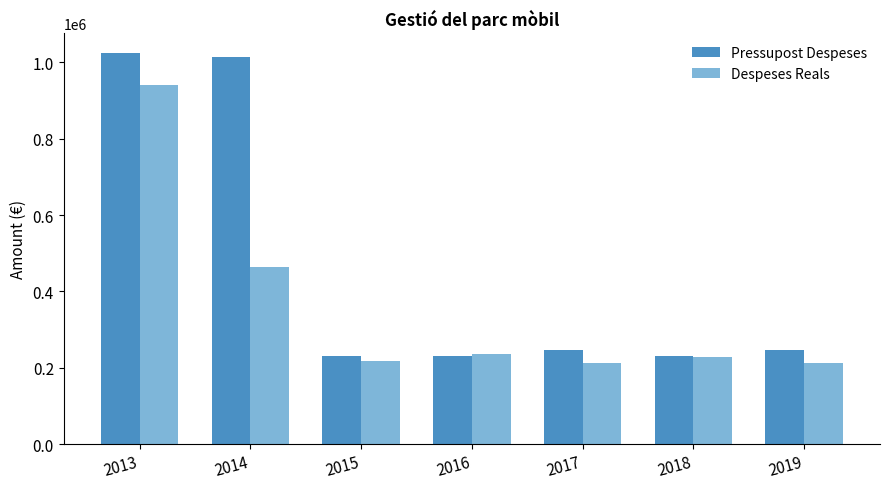

At which category is the sum across all series the highest?

2013